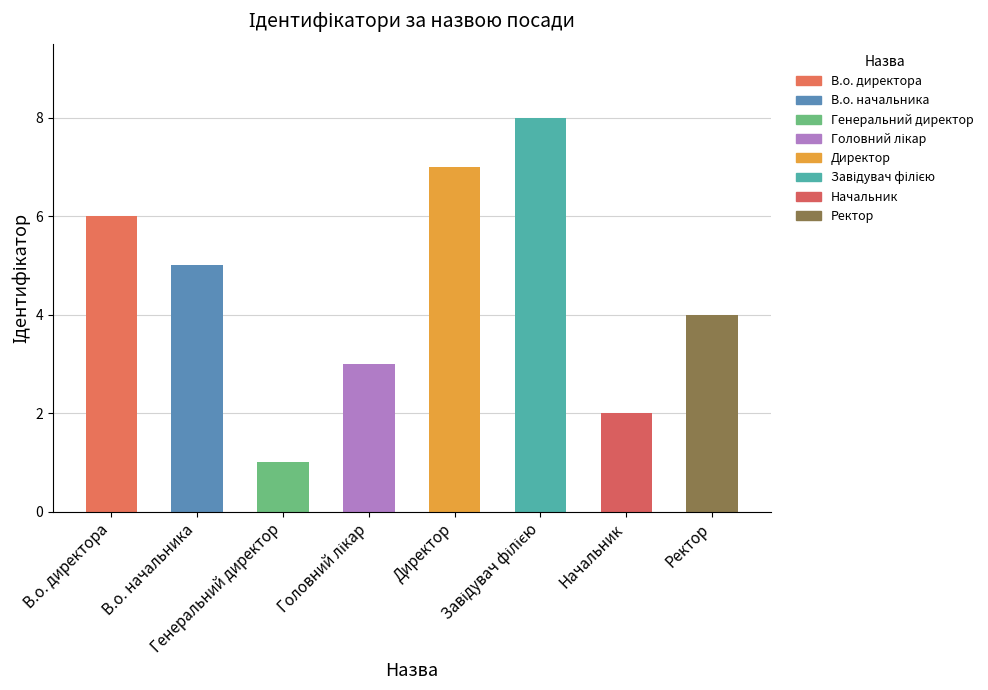

What is the sum of all values?

36